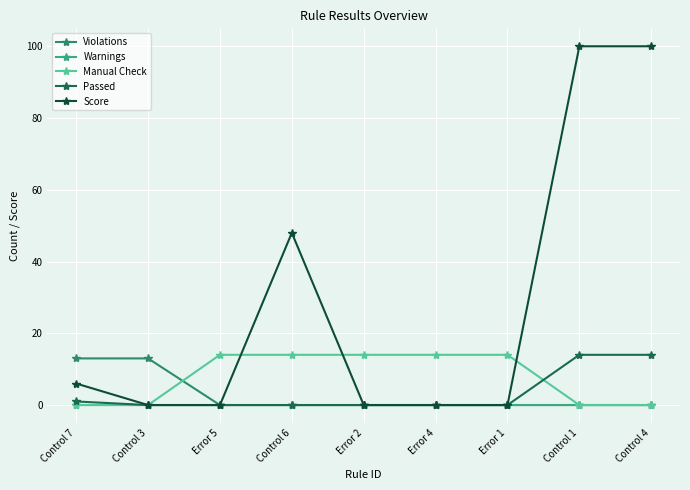

Is this an area chart (filled region under the line)?

No